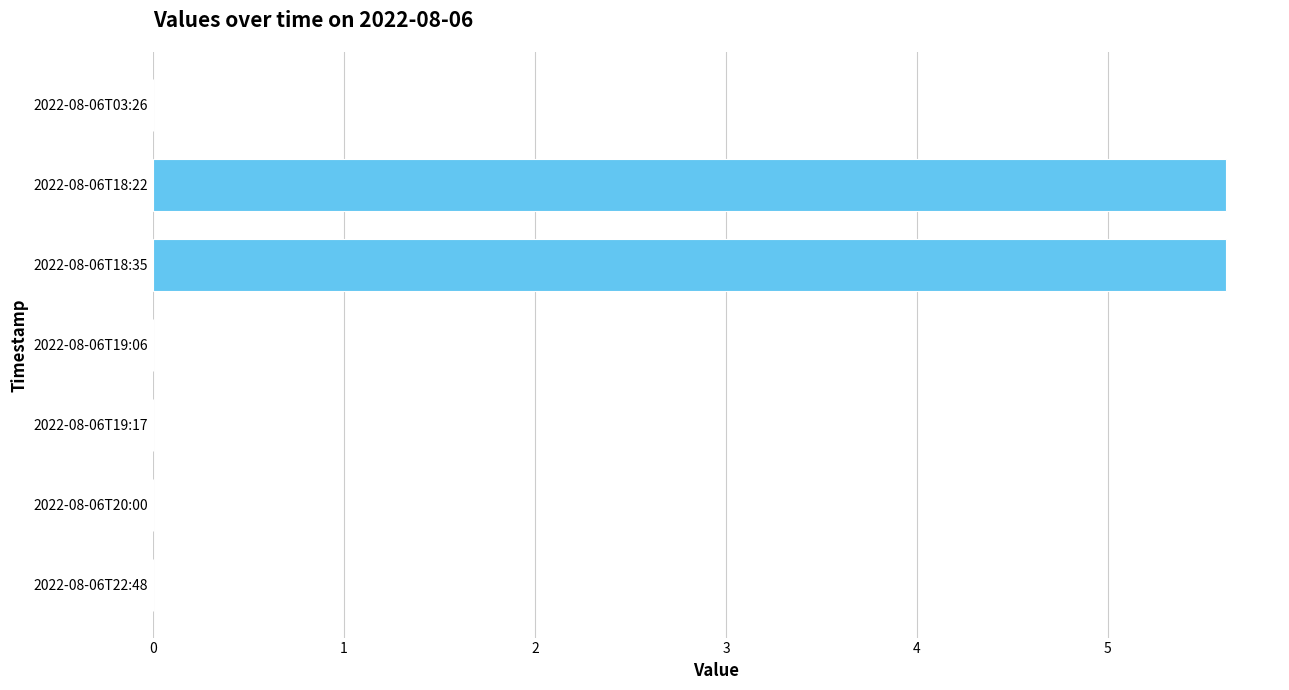

What is the sum of all values?

11.2